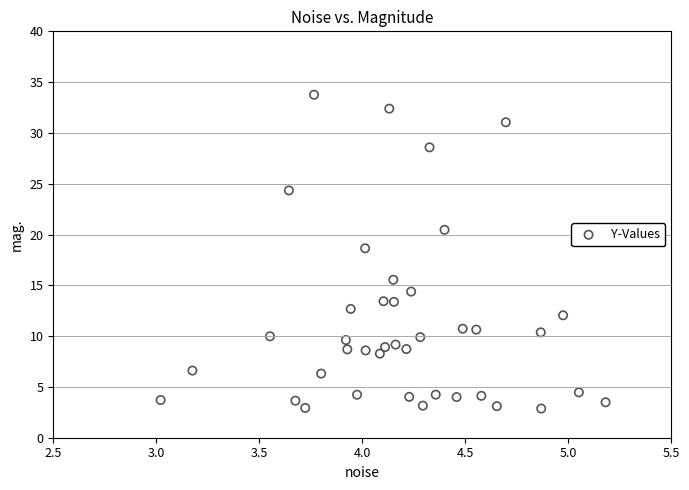

What Y value in the scatter plot is closest to 18?

18.6